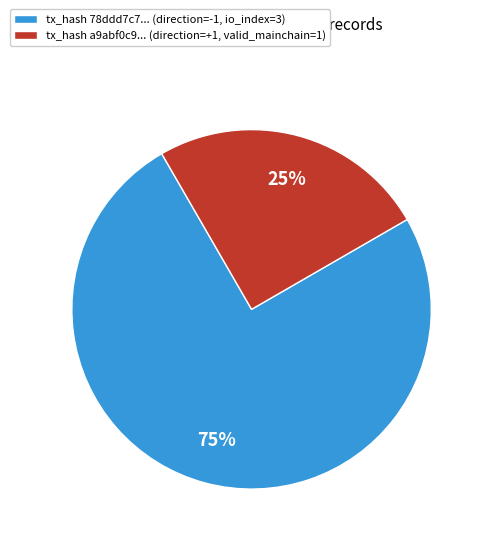

Is there a majority slice in this chart?

Yes